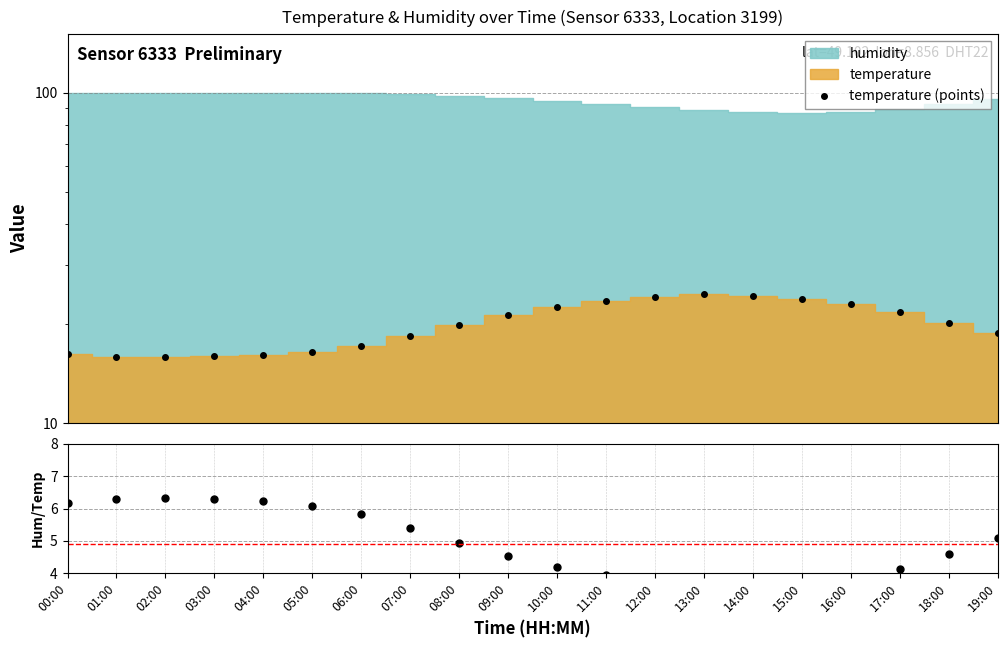

The value of temperature (points) at 09:00 is 21.2. True or false?

True